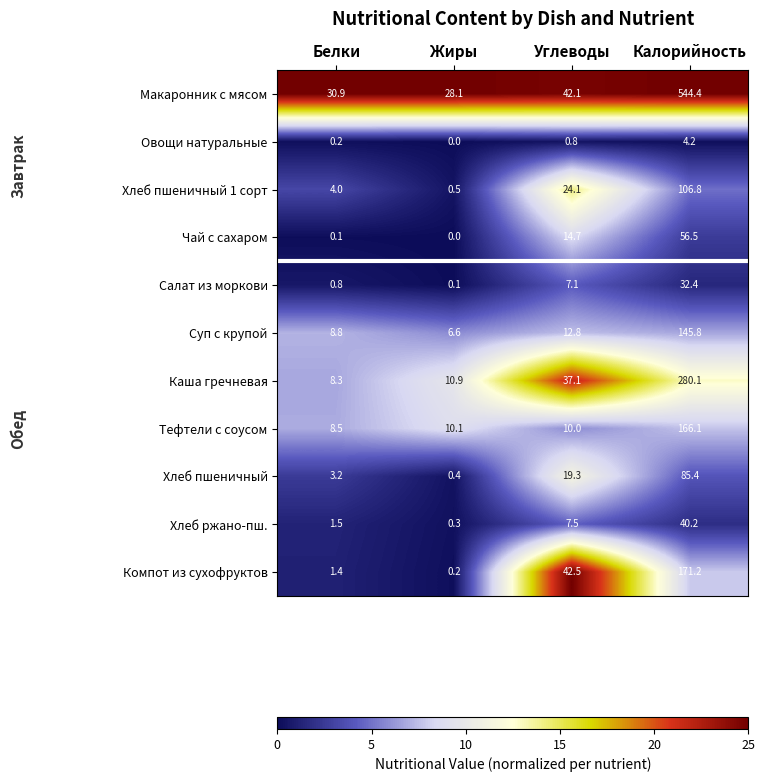

What is the maximum value shown in the chart?

544.4